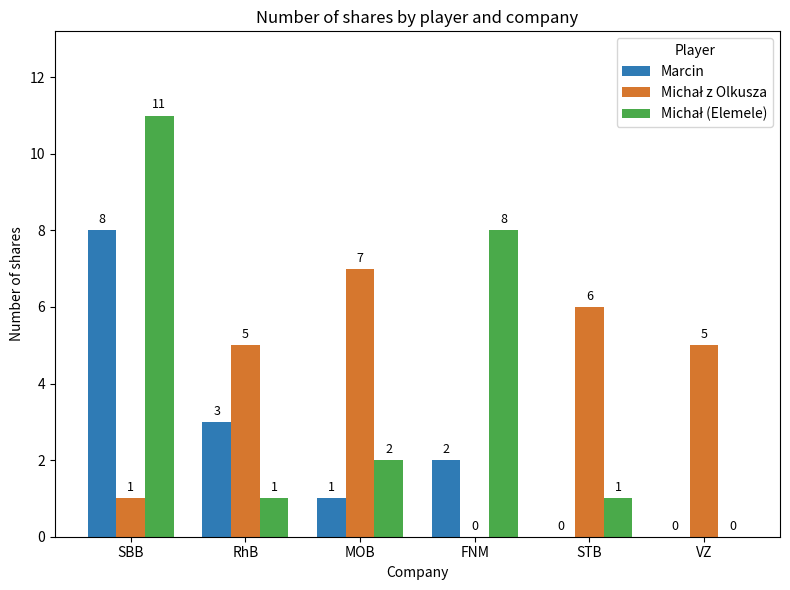

Is it true that Marcin equals 5 at STB?

False